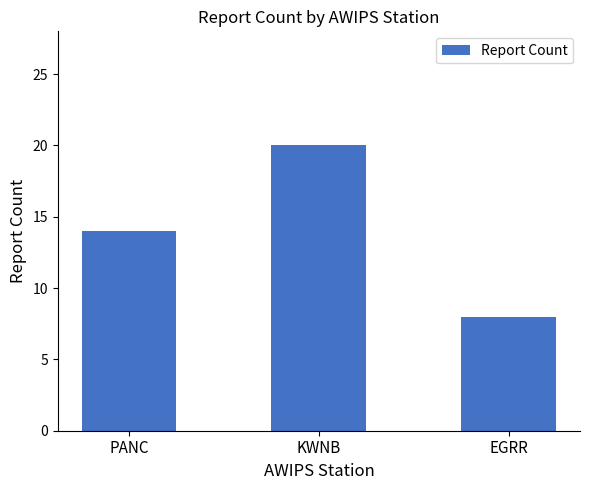

Reading right to left, what are all the values shown in this chart?

8	20	14